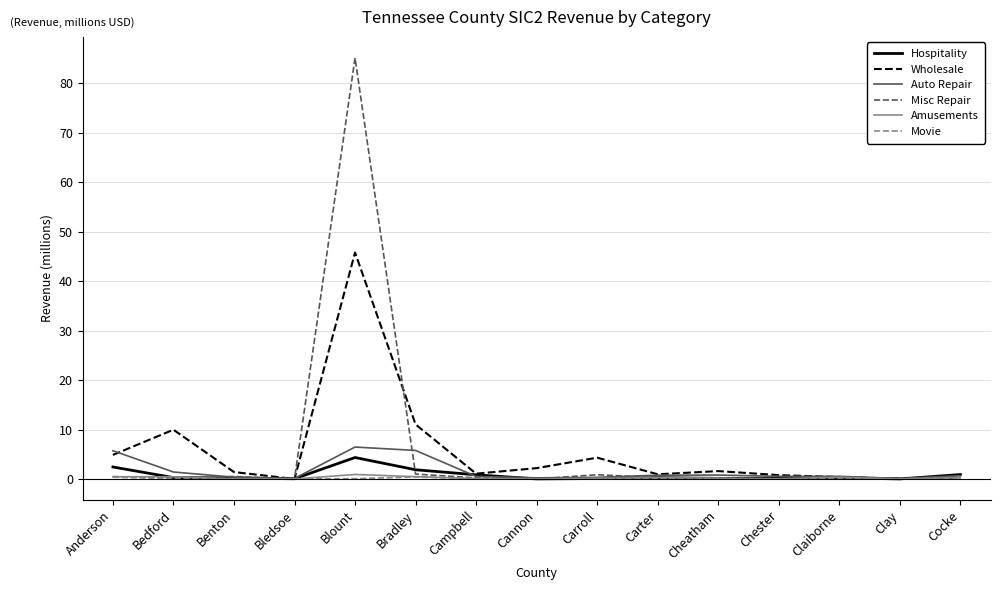

Which series has the largest range (max minus min)?

Misc Repair